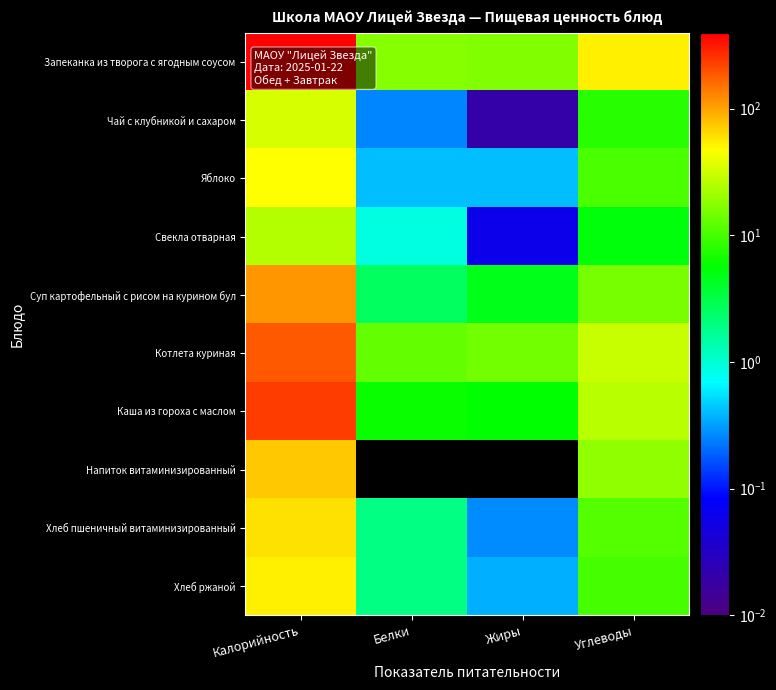

Rank the series by their maximum value, from lowest to highest.

Свекла отварная, Чай с клубникой и сахаром, Яблоко, Хлеб ржаной, Хлеб пшеничный витаминизированный, Напиток витаминизированный, Суп картофельный с рисом на курином бул, Котлета куриная, Каша из гороха с маслом, Запеканка из творога с ягодным соусом